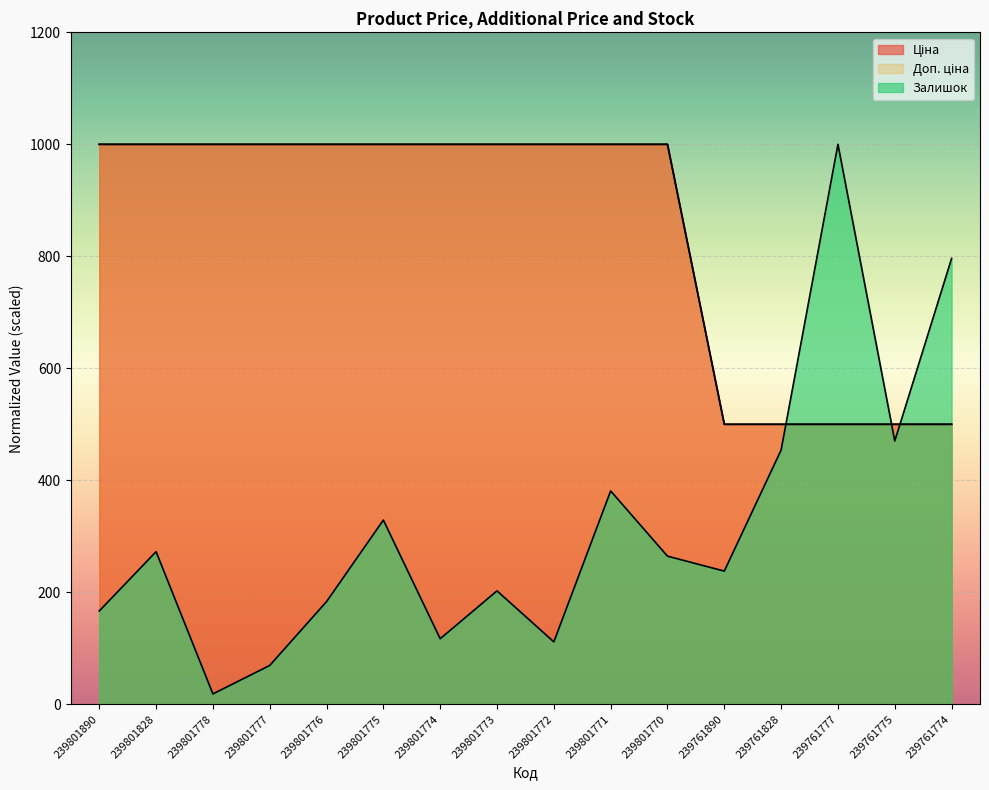

What is the sum of the Ціна values at 239801828 and 239801774?

2000.0